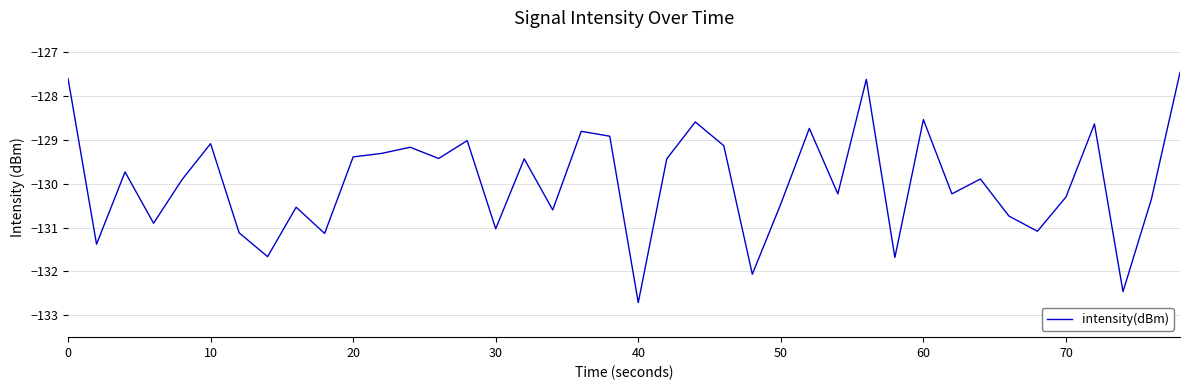

True or false: there are more than 1 points higher than both neighbors.

True